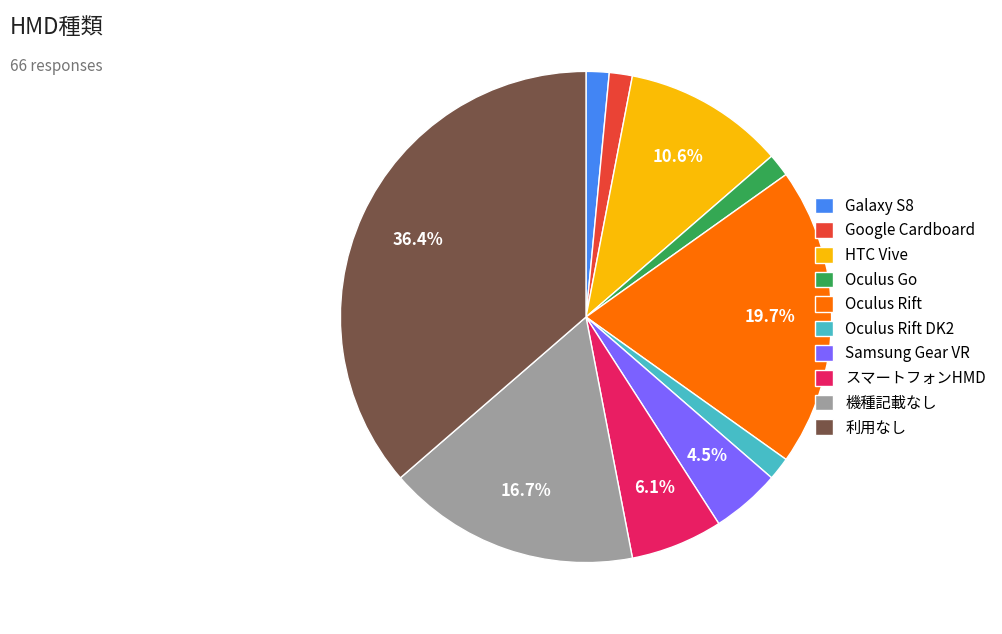

What is the largest slice in the pie chart?

利用なし